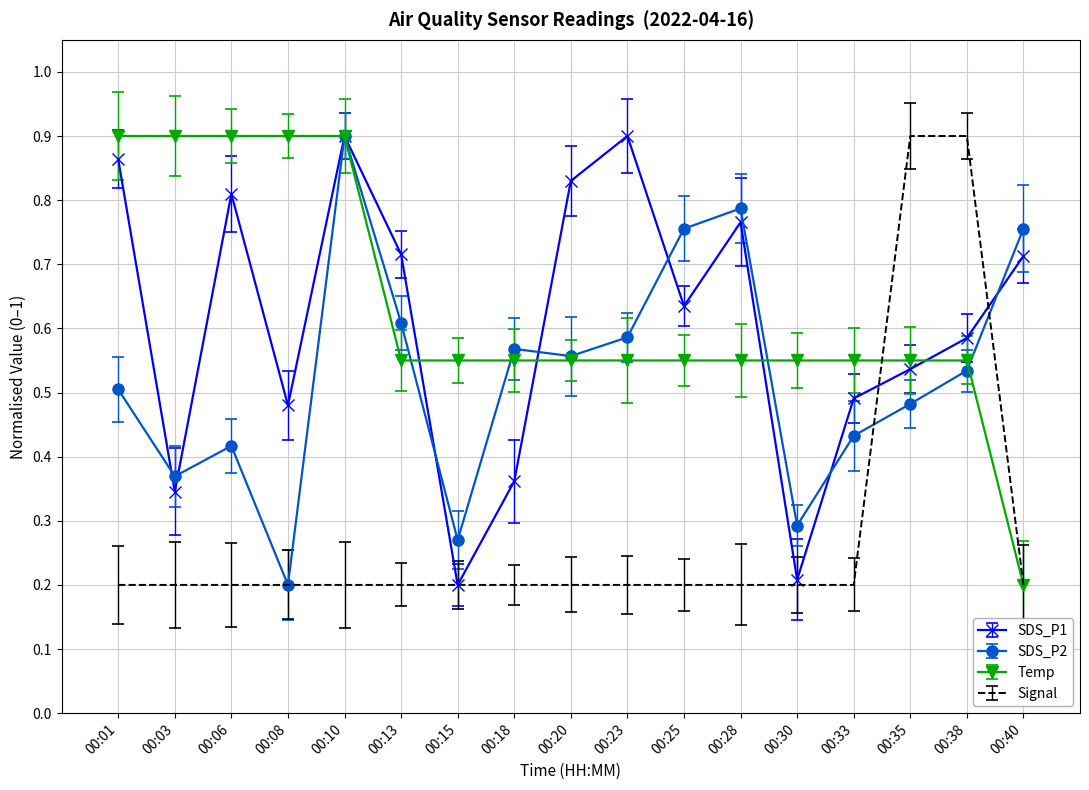

The value of SDS_P1 at 00:30 is 0.1. True or false?

False